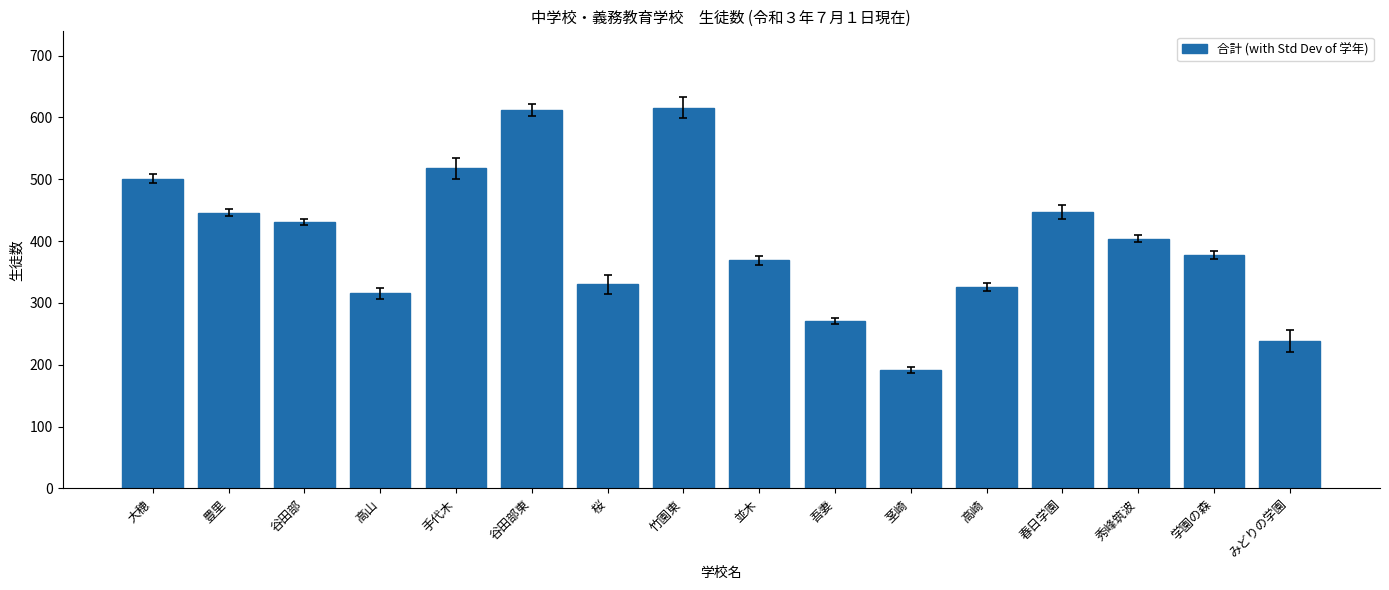

The value at 大穂 is 875. True or false?

False